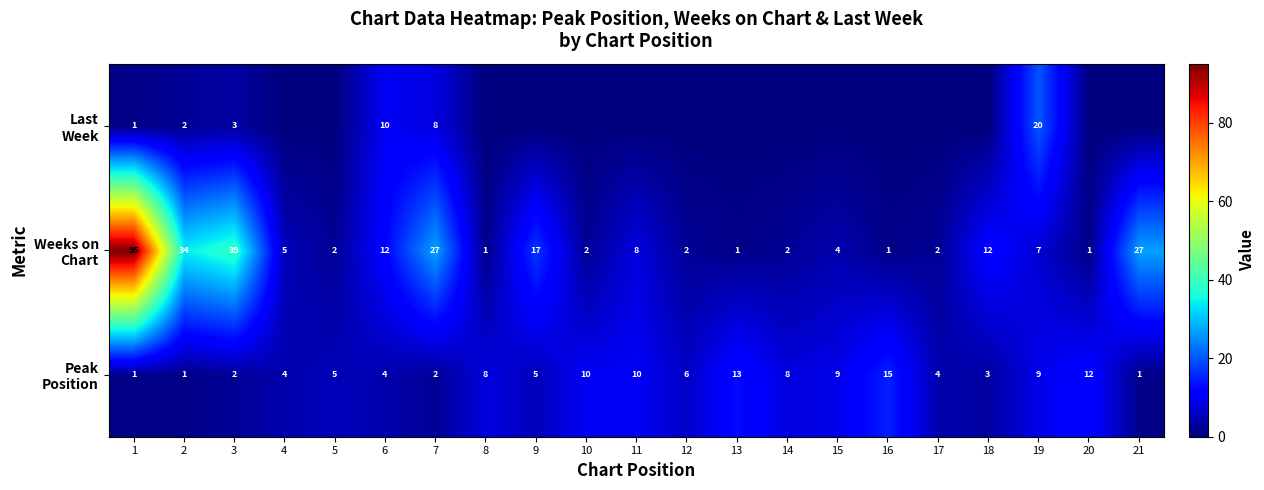

What is the difference between the highest and lowest values at 19?

13